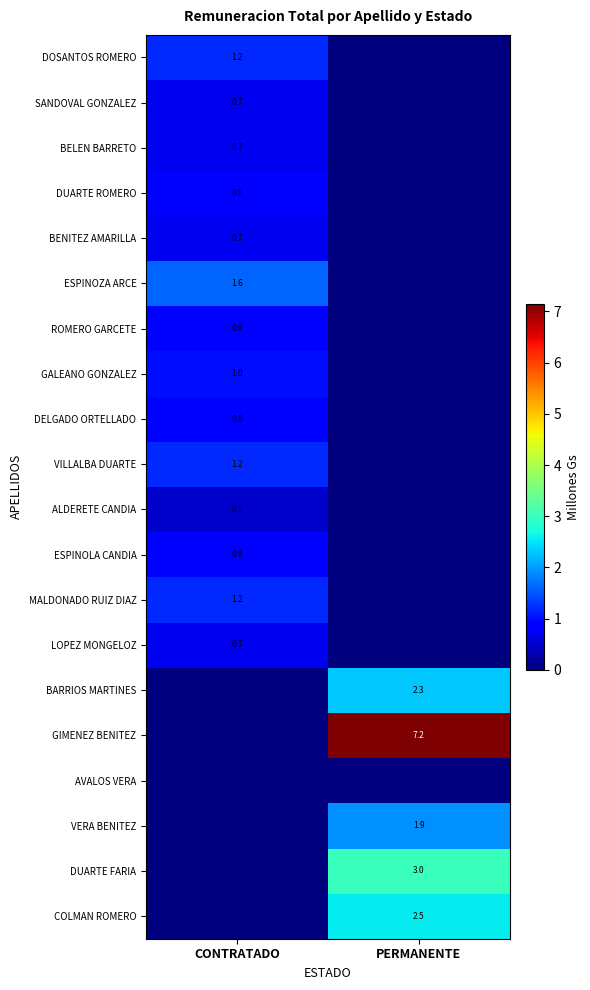

True or false: SANDOVAL GONZALEZ has a value of 0.7 at CONTRATADO.

True